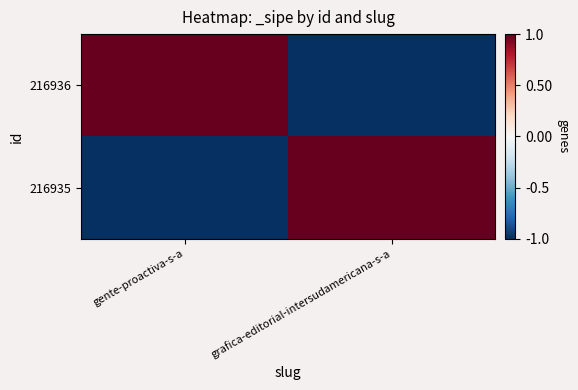

At which category is the sum across all series the highest?

gente-proactiva-s-a